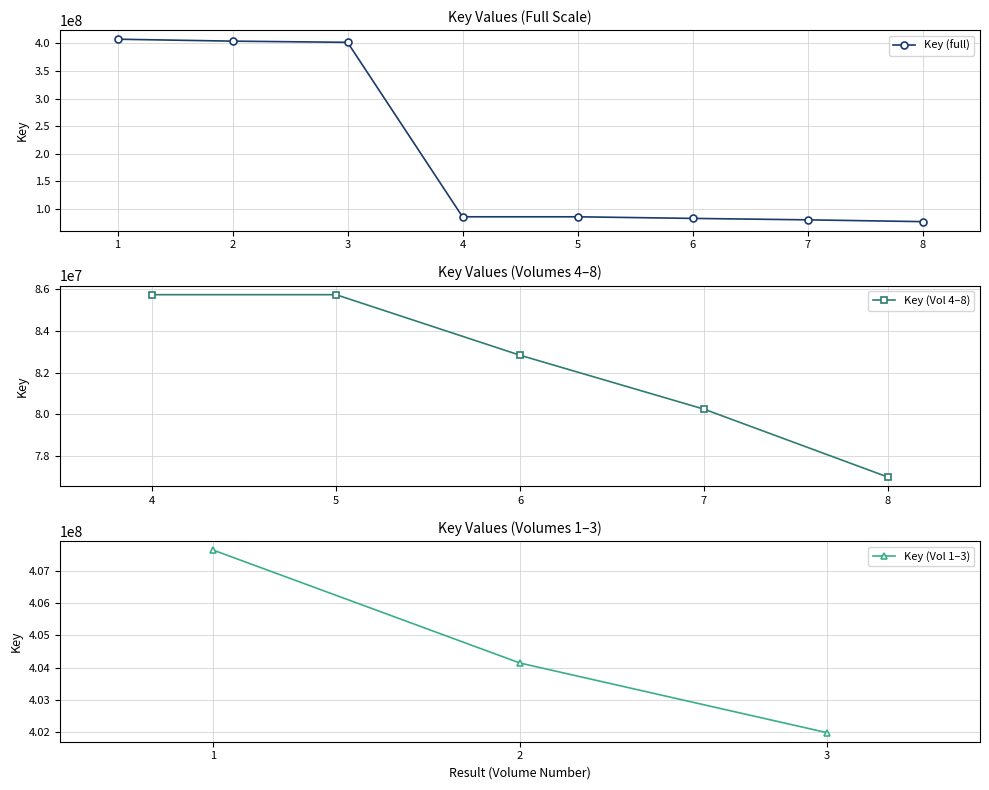

What is the difference between the maximum and minimum values?

330683784